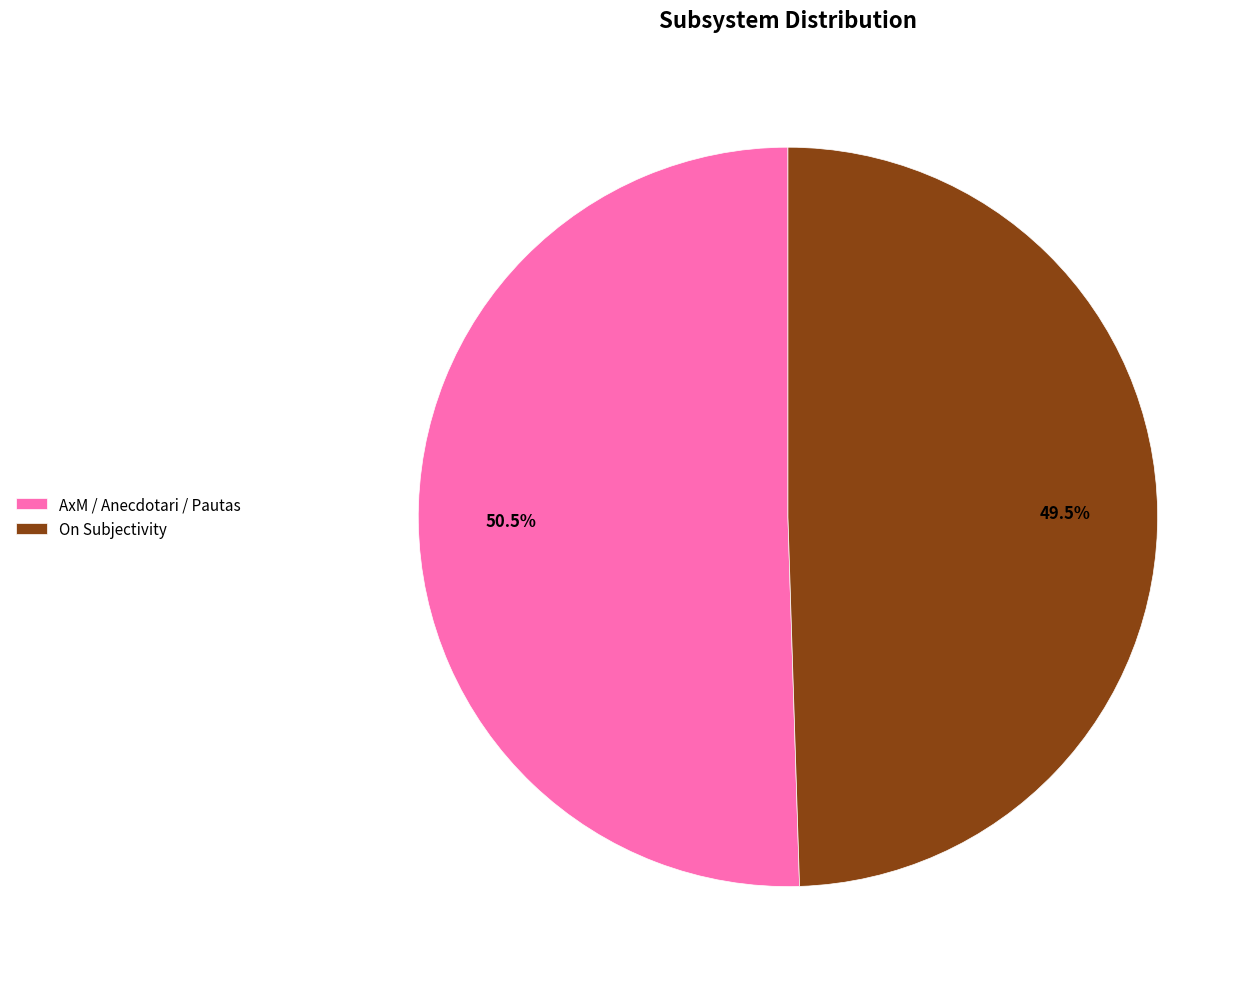

To the nearest percent, what is the difference between the On Subjectivity and AxM / Anecdotari / Pautas slice percentages?

1%